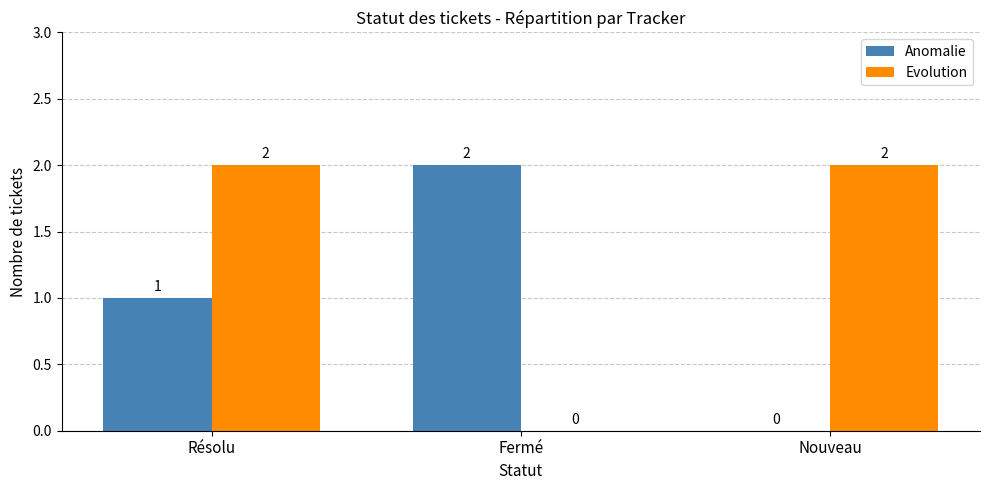

True or false: Evolution has a value of 0 at Fermé.

True